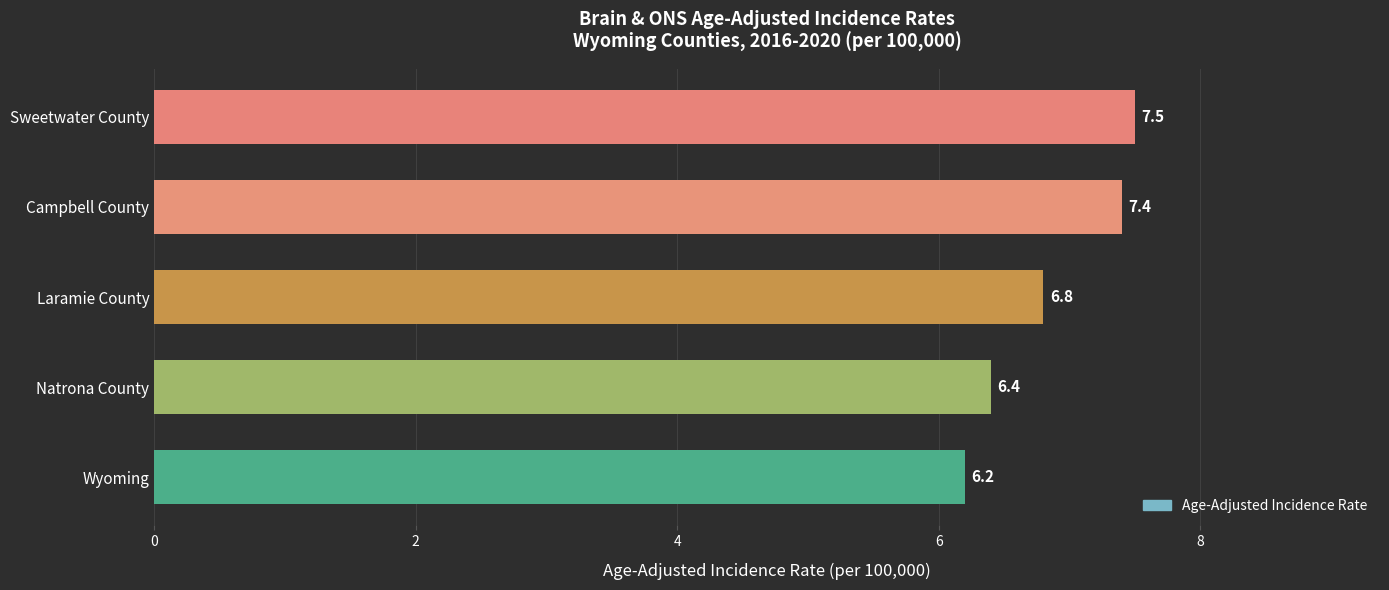

What is the minimum value shown in the chart?

6.2